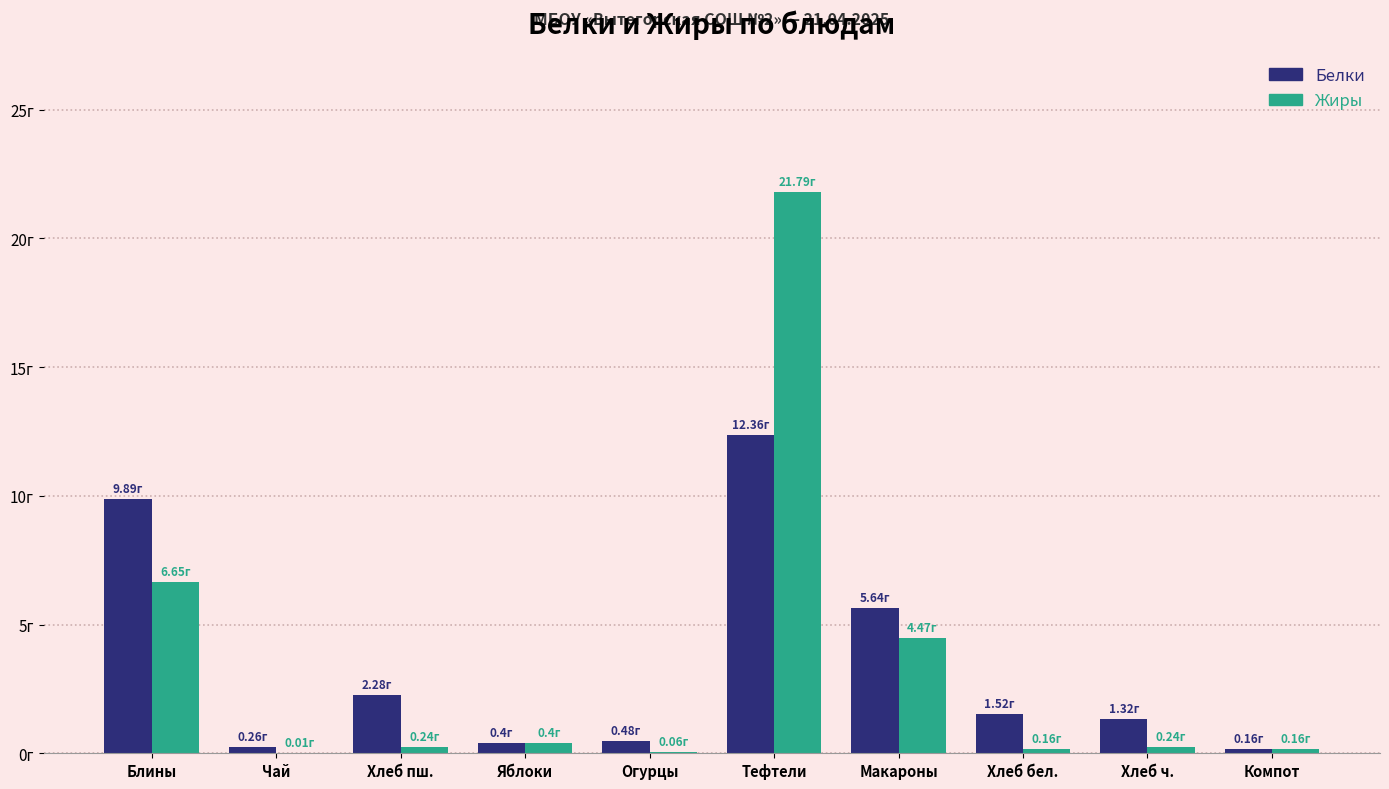

Which category has the highest value across all series?

Тефтели